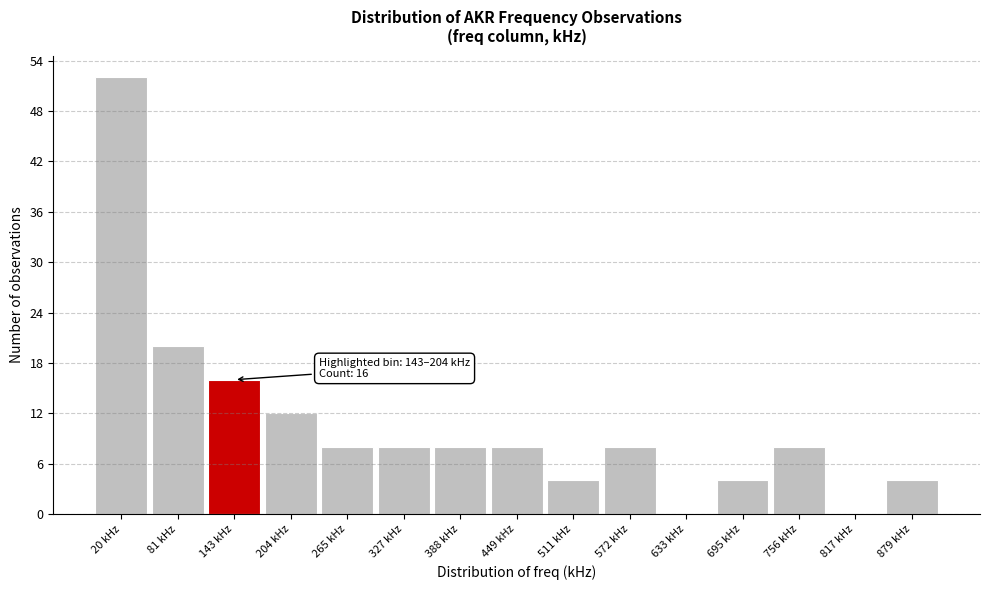

Reading left to right, extract all data points from this chart.

20 kHz=52	81 kHz=20	143 kHz=16	204 kHz=12	265 kHz=8	327 kHz=8	388 kHz=8	449 kHz=8	511 kHz=4	572 kHz=8	633 kHz=0	695 kHz=4	756 kHz=8	817 kHz=0	879 kHz=4